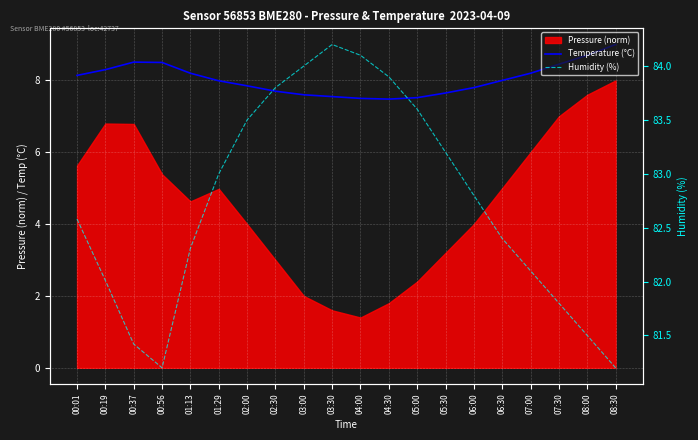

True or false: Humidity (%) and Temperature (°C) intersect in this chart.

False